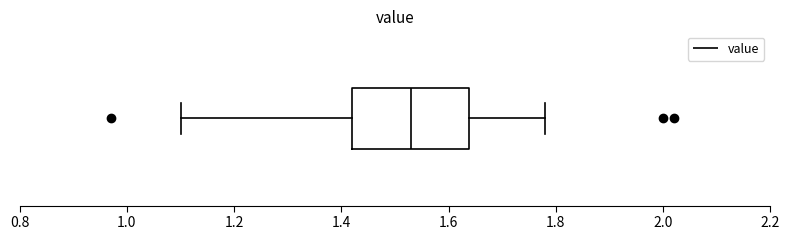

Where does the right whisker of the box end on the x-axis? The values are not printed on the chart, so give them approximately, as read against the axis.

1.78